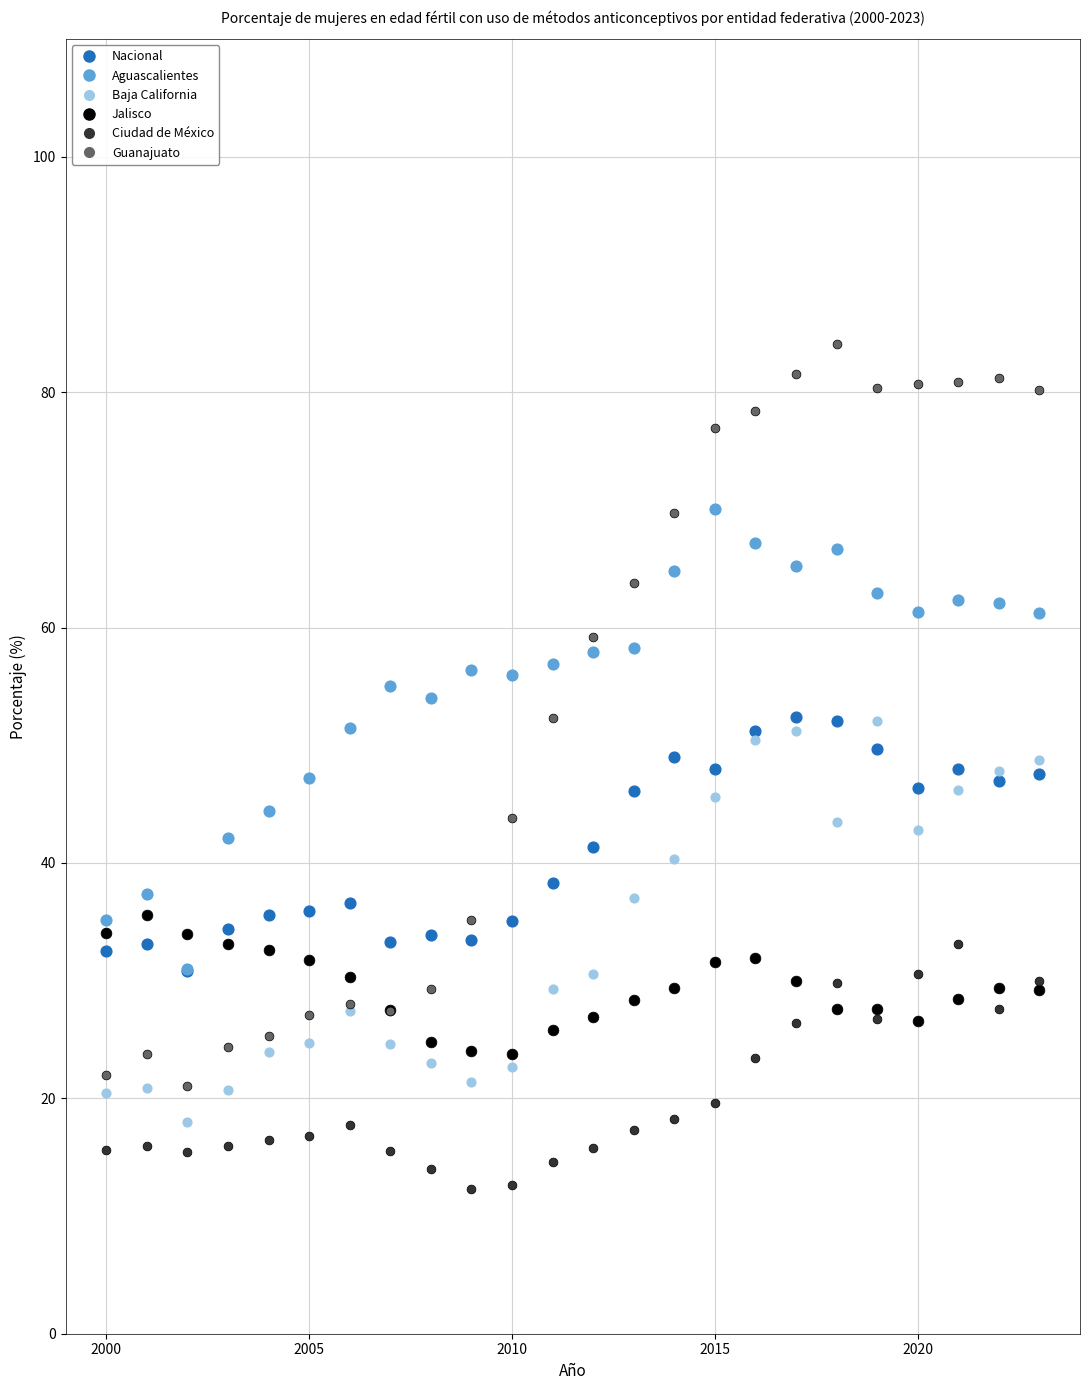

Which series contains the lowest Y value?

Ciudad de México